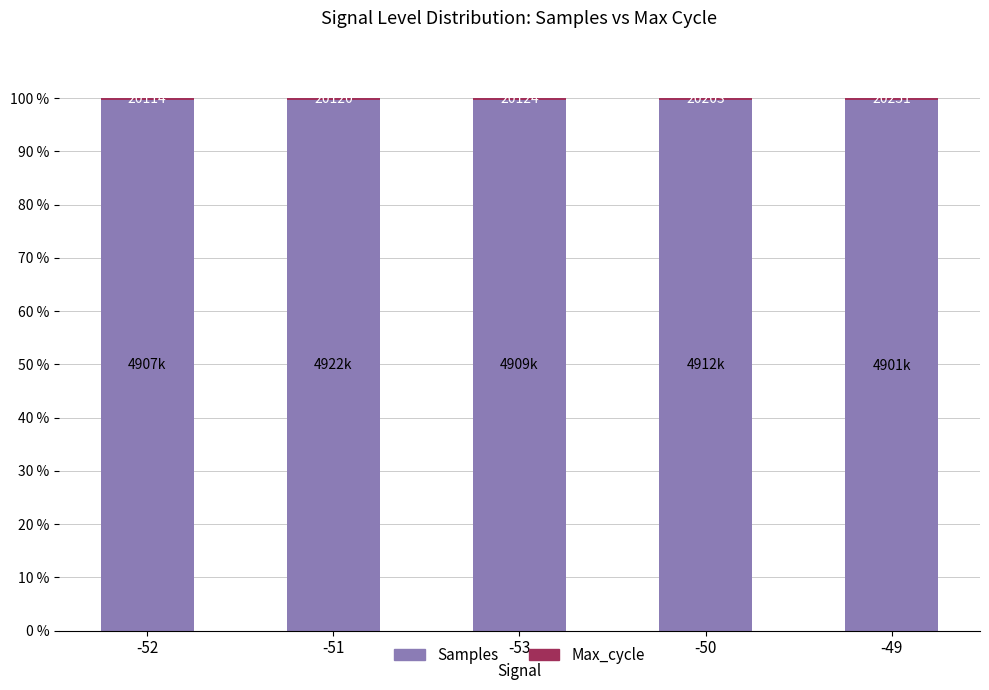

What is the label of the 2nd bar from the right?

-50